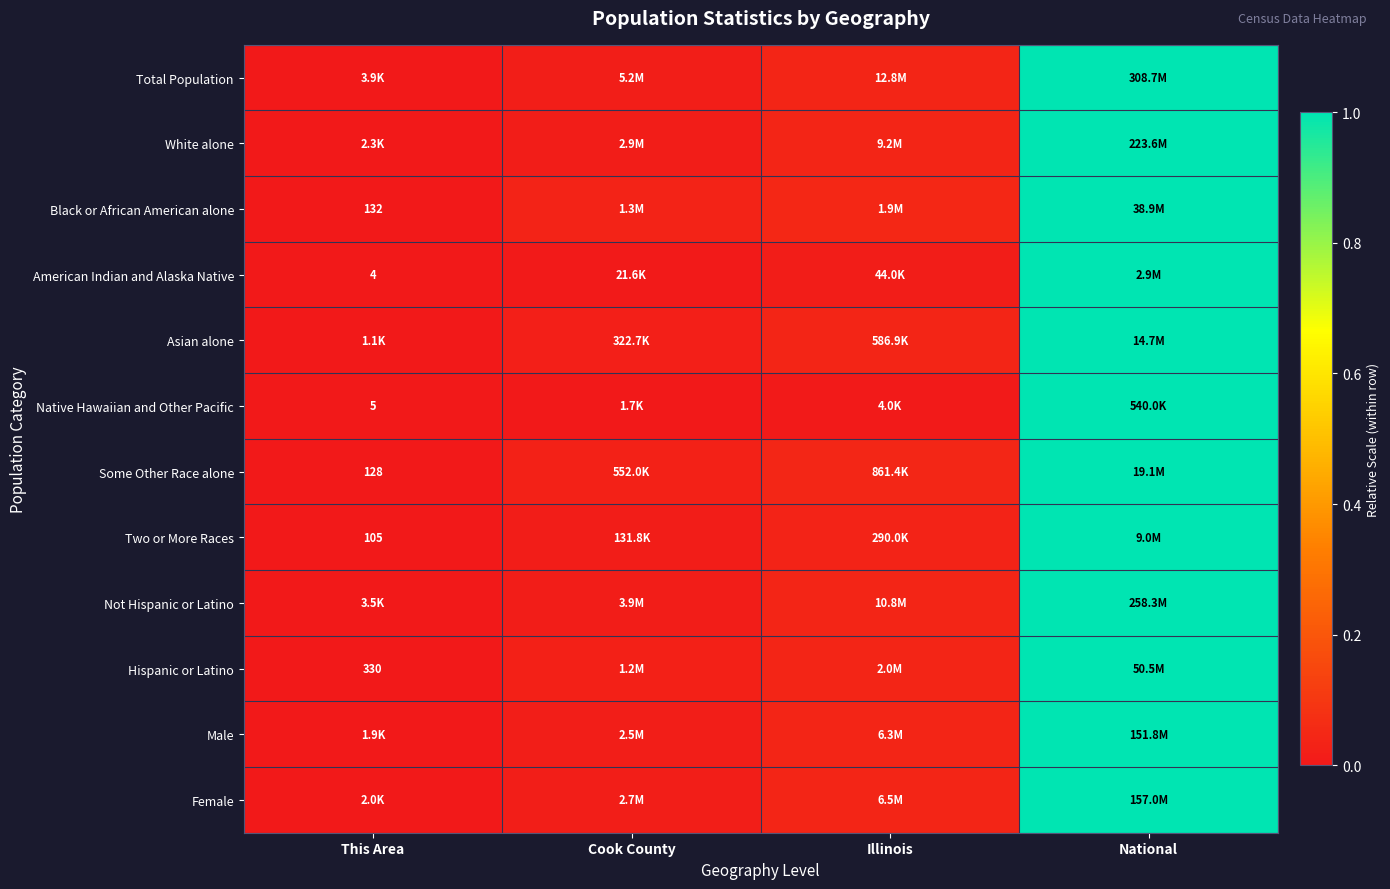

At how many categories does at least one series exceed 0?

3